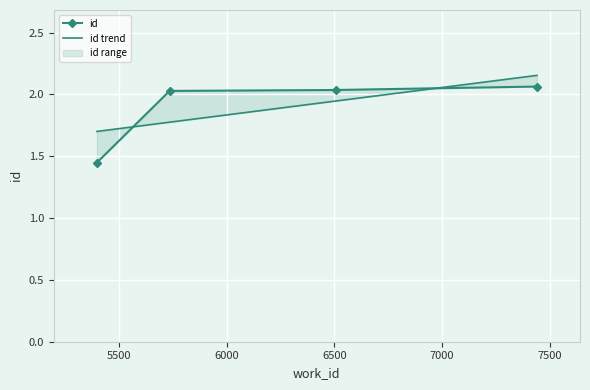

At how many categories does at least one series exceed 1?

4